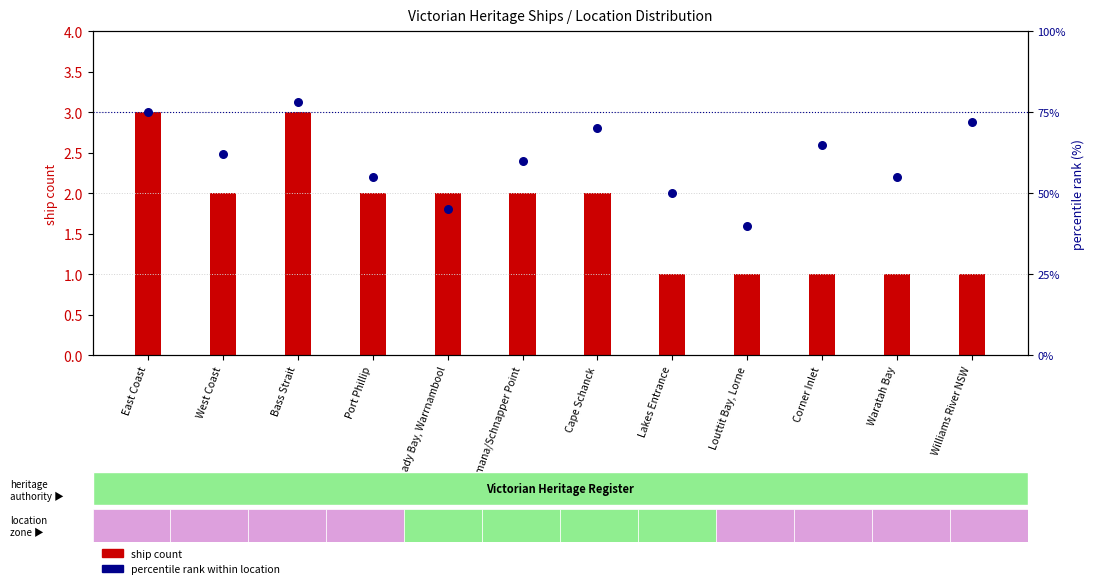

Is the value of ship count at Cape Schanck greater than the value of percentile rank within location at Bass Strait?

No